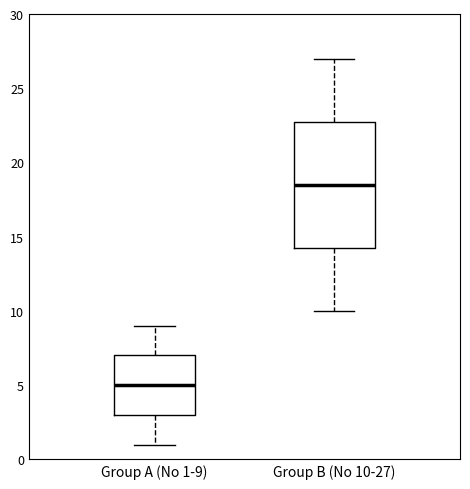

Where is the lower edge of the box for Group B (No 10-27) on the y-axis? The values are not printed on the chart, so give them approximately, as read against the axis.

14.5